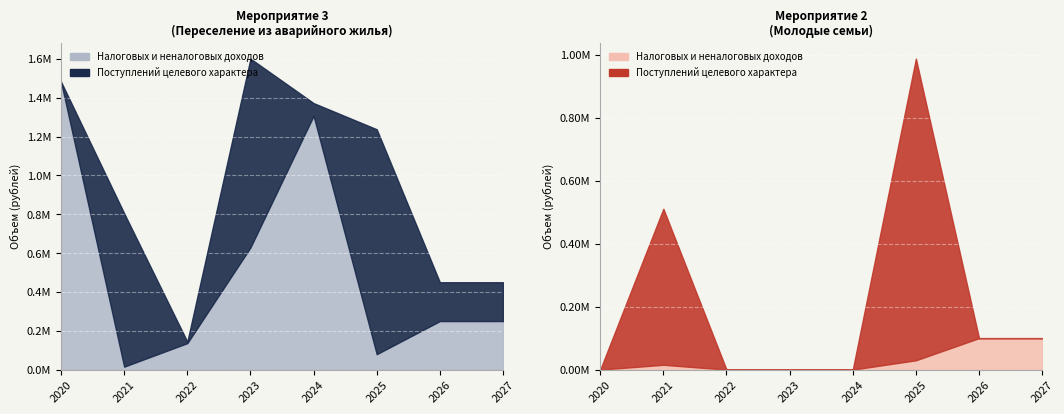

What are all the series names shown in the legend?

Налоговых и неналоговых доходов, Поступлений целевого характера